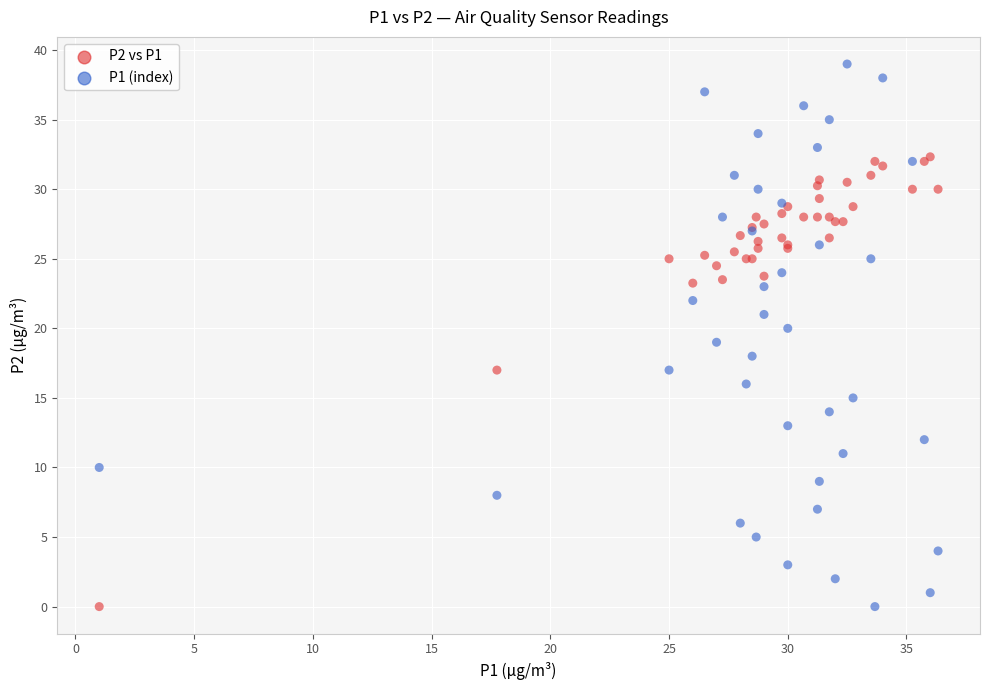

Which series has the widest spread of Y values?

P1 (index)